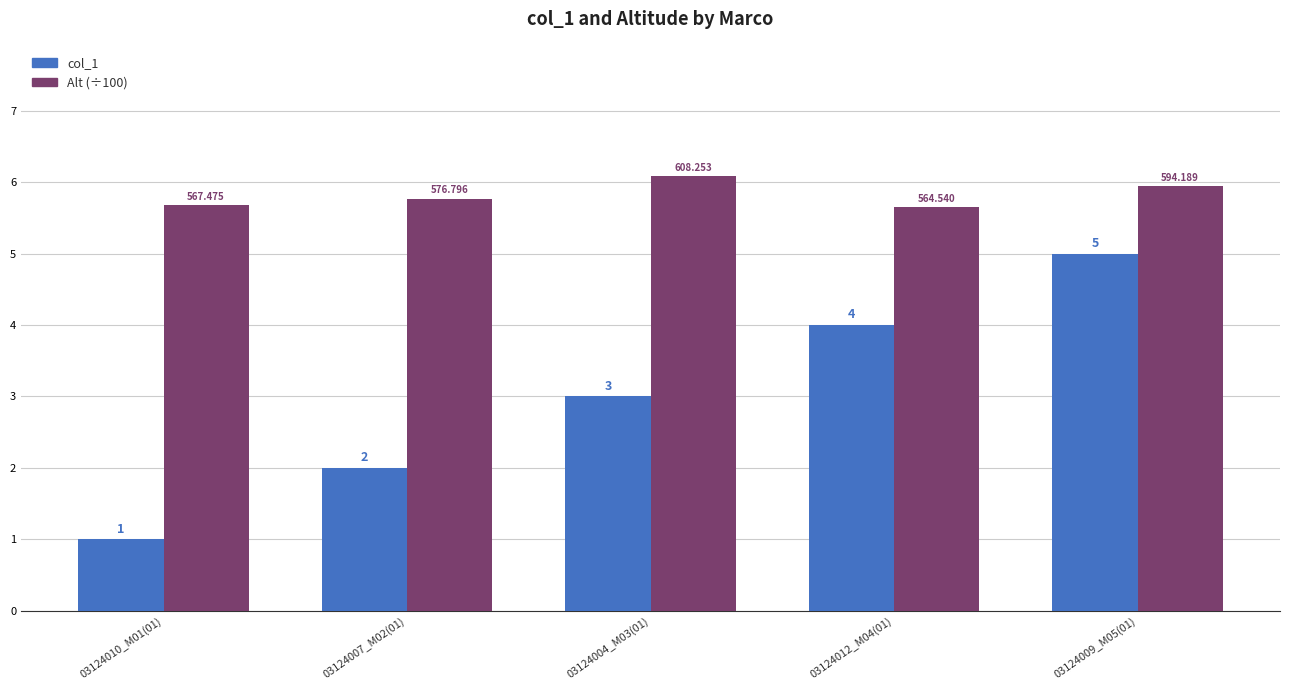

What is the sum of all Alt (÷100) values?

29.1